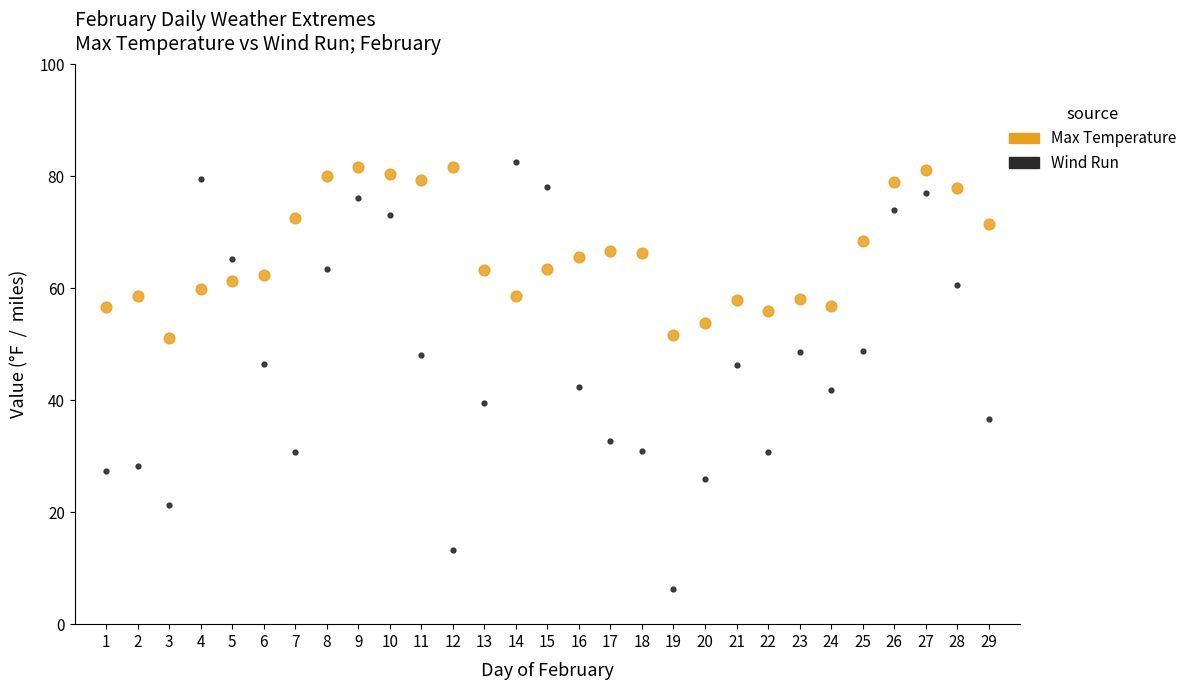

Across all data points, what is the range of Y values (max minus min)?

76.2